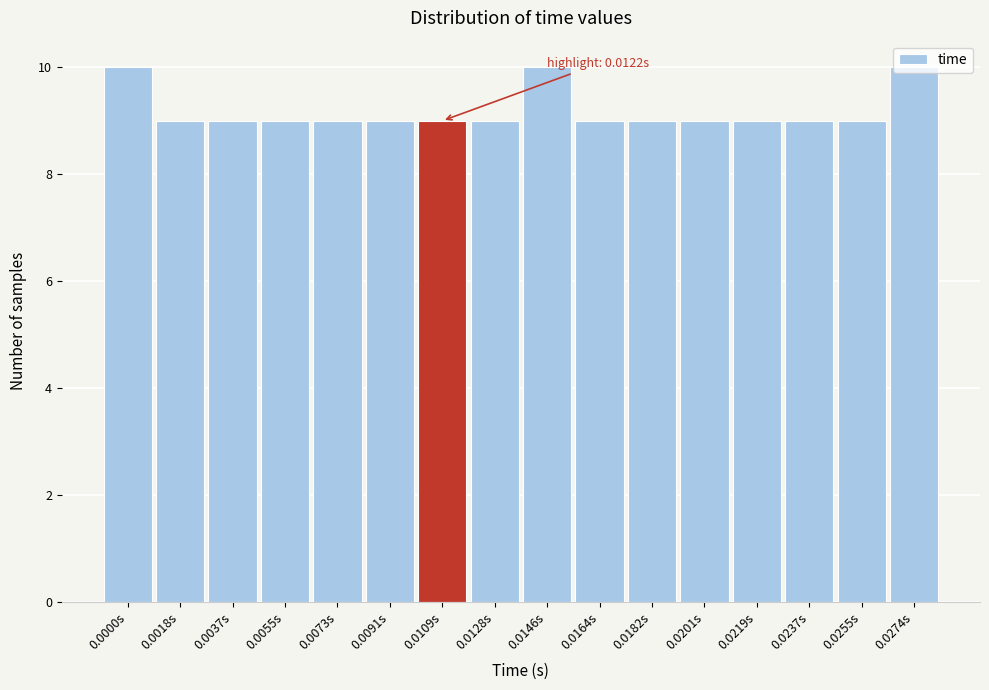

What is the maximum value shown in the chart?

10